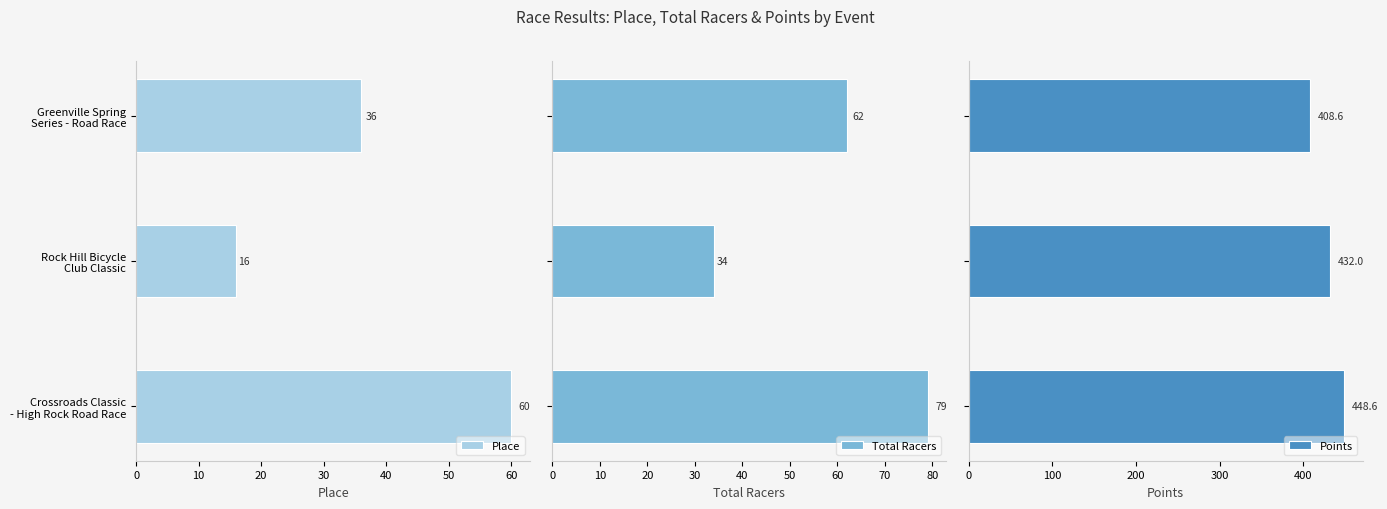

Reading left to right, transcribe all the data shown in this chart.

Place: 36.0	16.0	60.0
Total Racers: 62.0	34.0	79.0
Points: 408.6	432.0	448.6